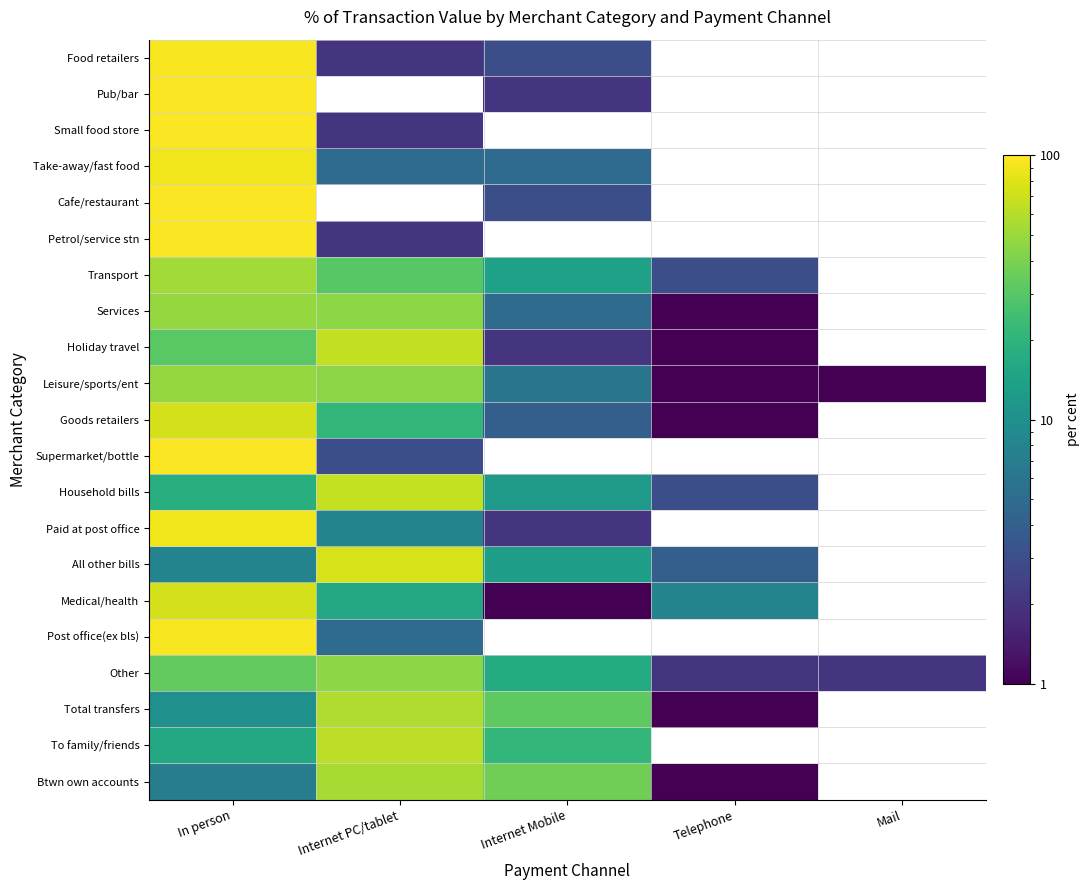

At how many categories does at least one series exceed 67?

2